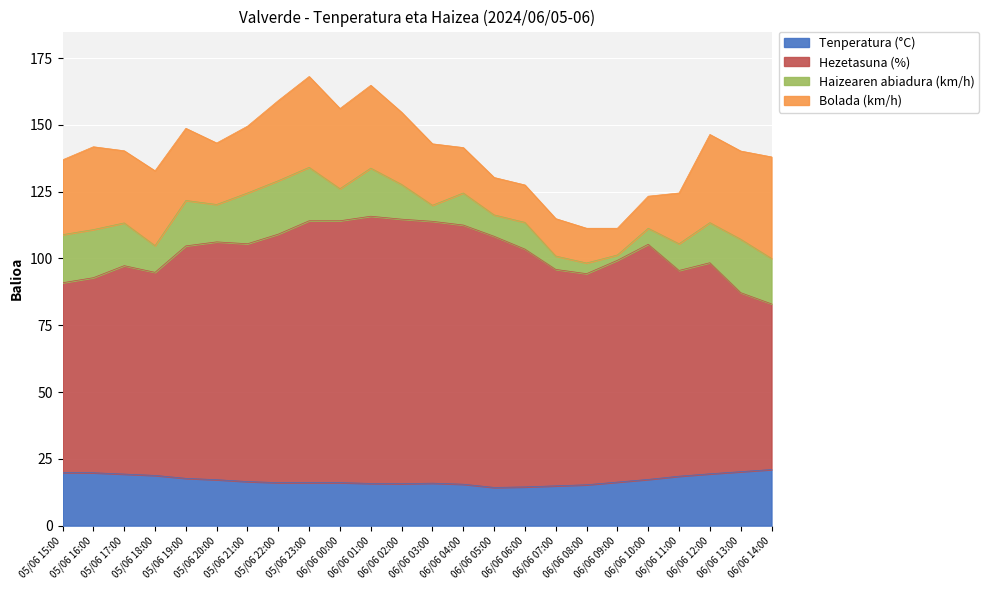

True or false: Hezetasuna (%) and Tenperatura (°C) intersect in this chart.

False